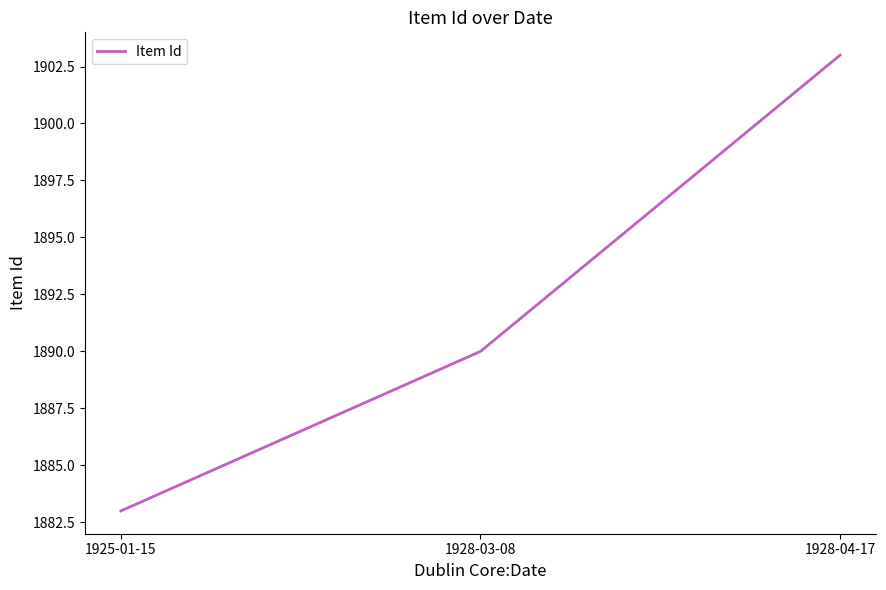

True or false: the data shows 1890 at 1928-03-08.

True